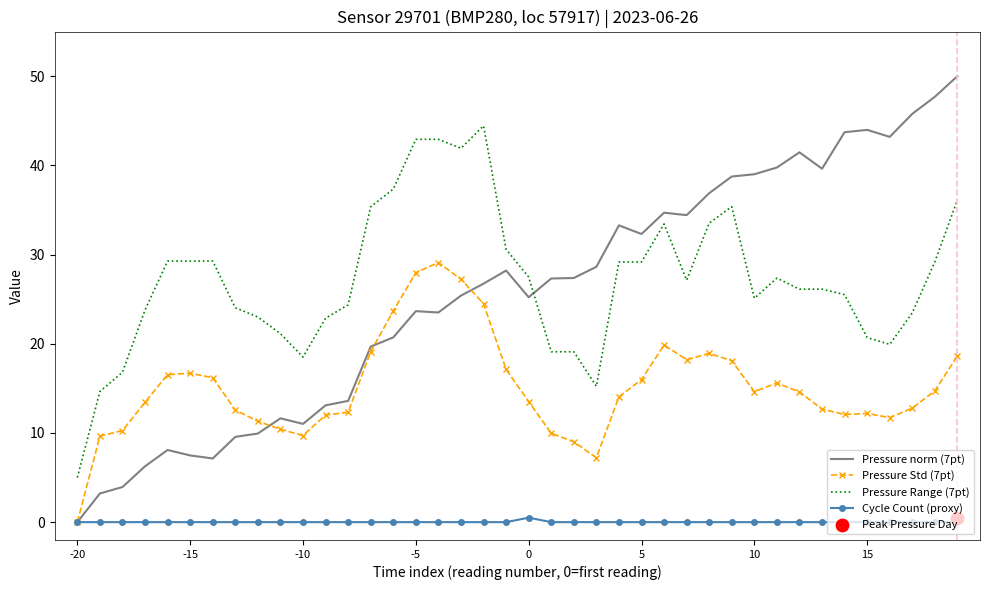

What are all the series names shown in the legend?

Pressure norm (7pt), Pressure Std (7pt), Pressure Range (7pt), Cycle Count (proxy)